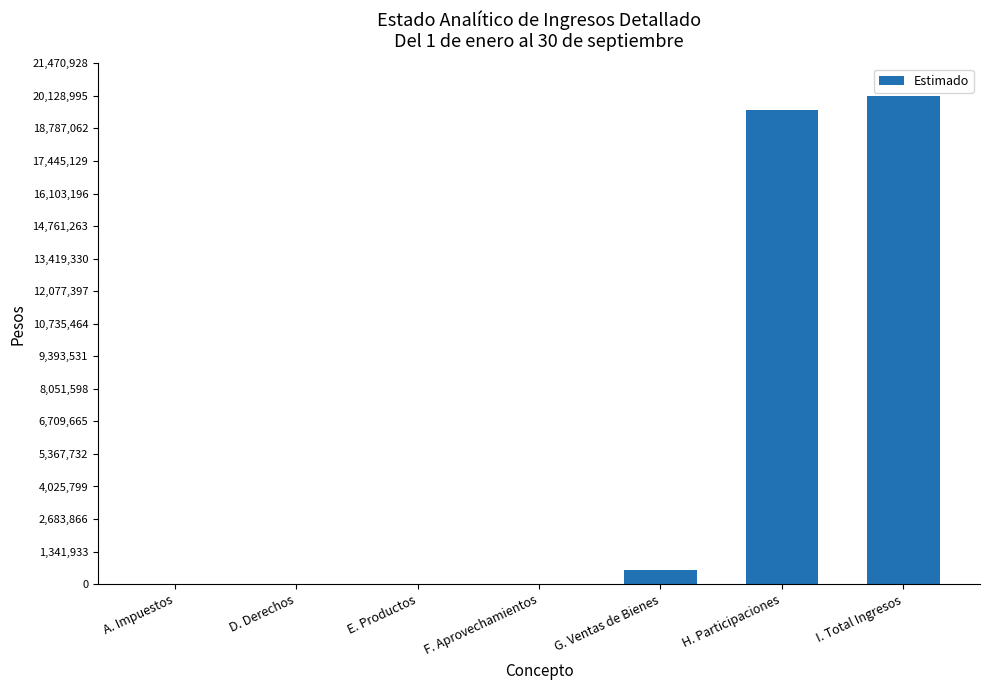

Reading left to right, what are all the values shown in this chart?

A. Impuestos=0	D. Derechos=0	E. Productos=0	F. Aprovechamientos=0	G. Ventas de Bienes=563000	H. Participaciones=19566000	I. Total Ingresos=20129000